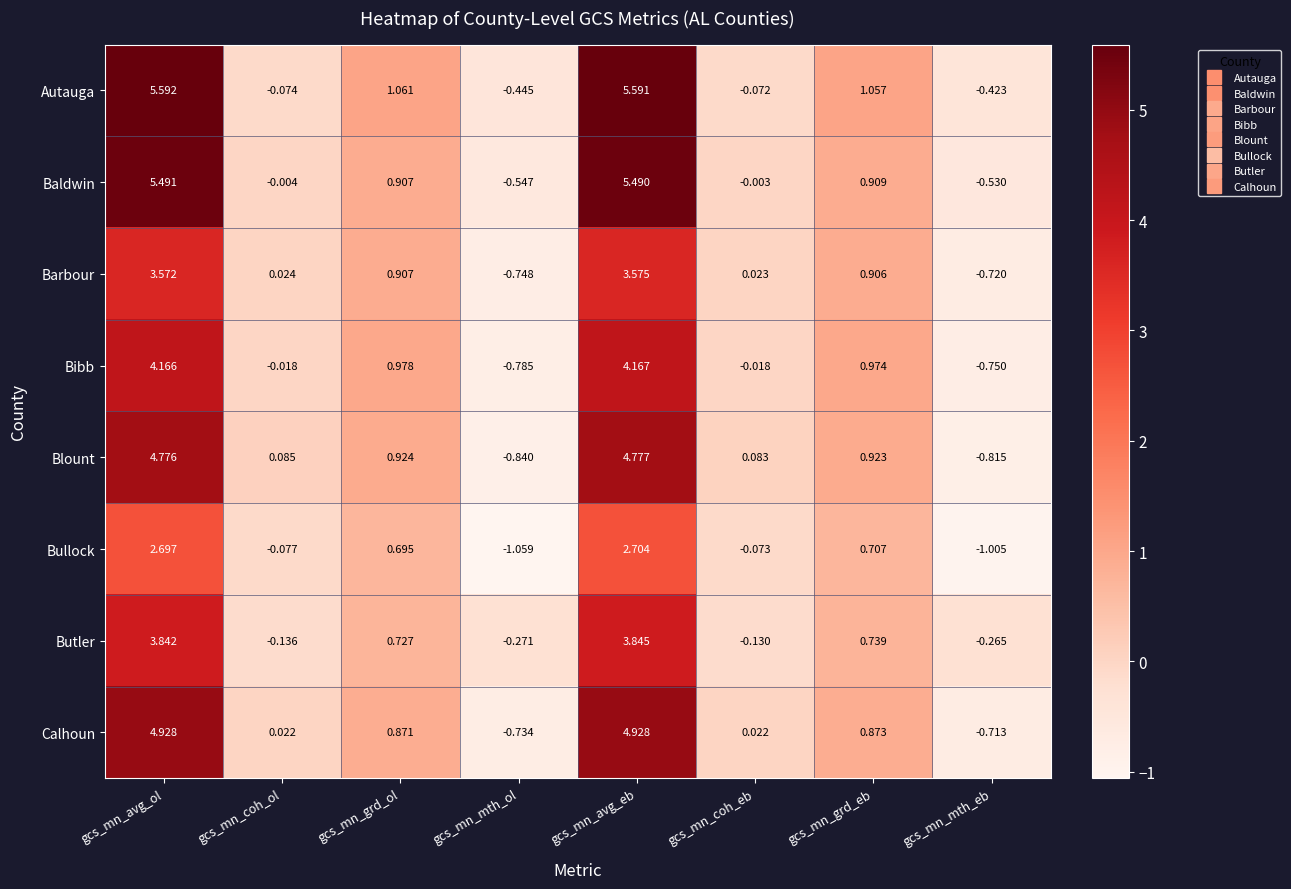

List the labels in order of Barbour value, largest first.

gcs_mn_avg_eb, gcs_mn_avg_ol, gcs_mn_grd_ol, gcs_mn_grd_eb, gcs_mn_coh_ol, gcs_mn_coh_eb, gcs_mn_mth_eb, gcs_mn_mth_ol